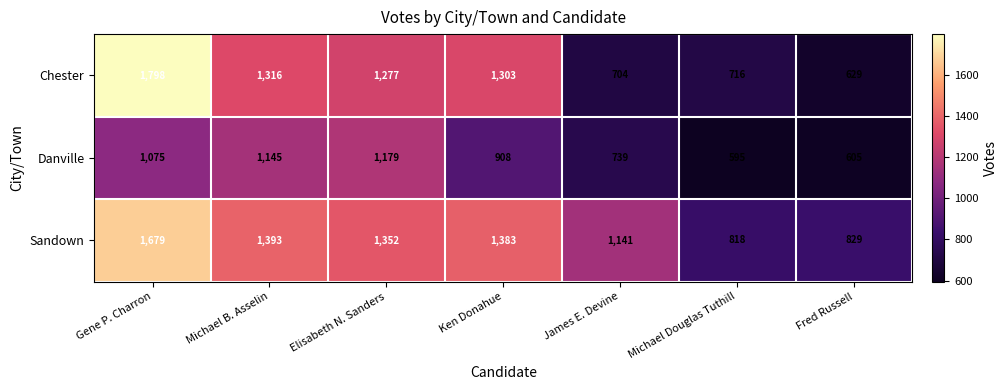

Is it true that Chester equals 1908 at Elisabeth N. Sanders?

False